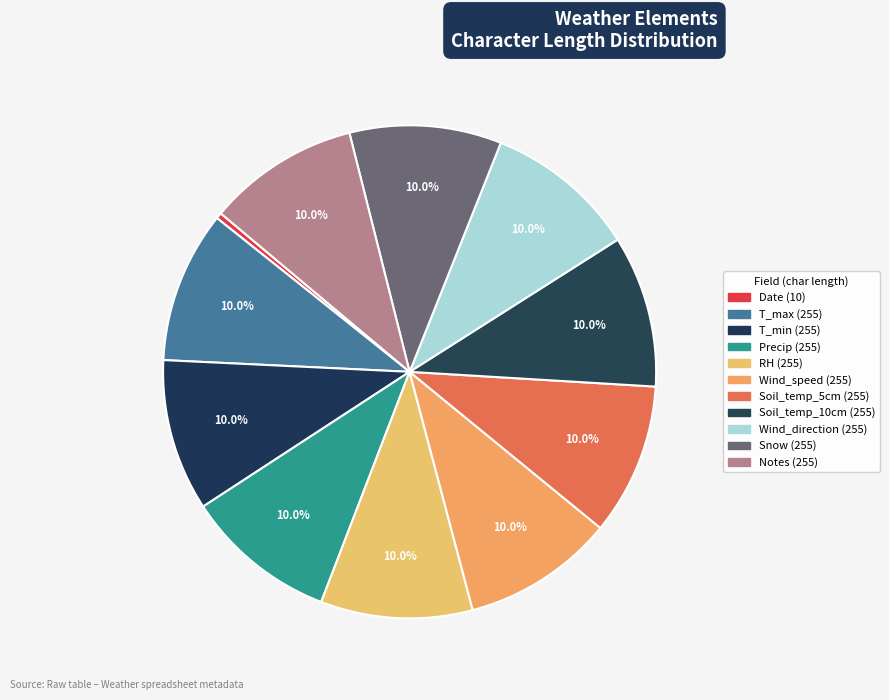

How many segments does this pie chart have?

11